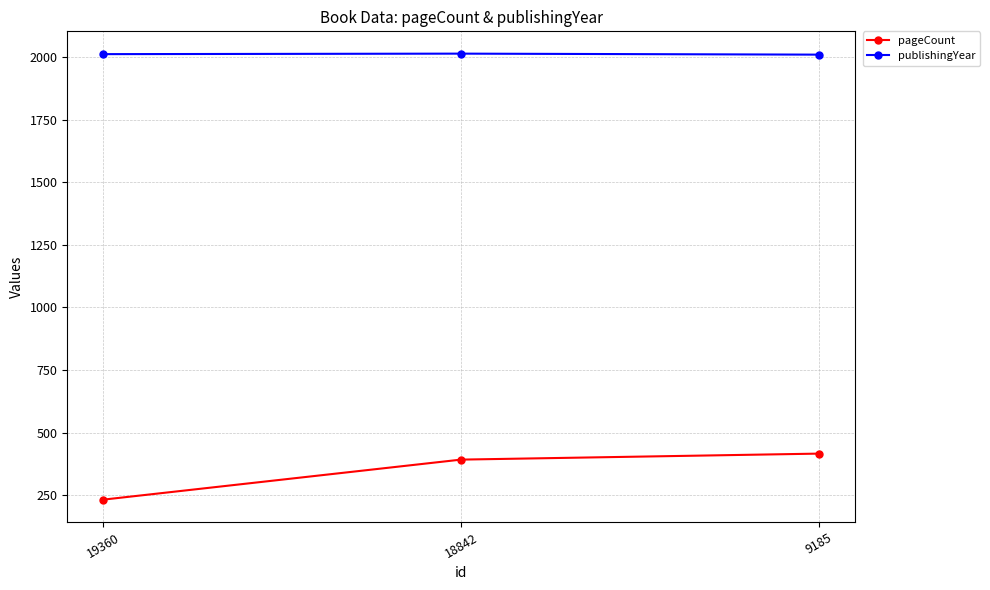

What is the total value across all series at 9185?

2426